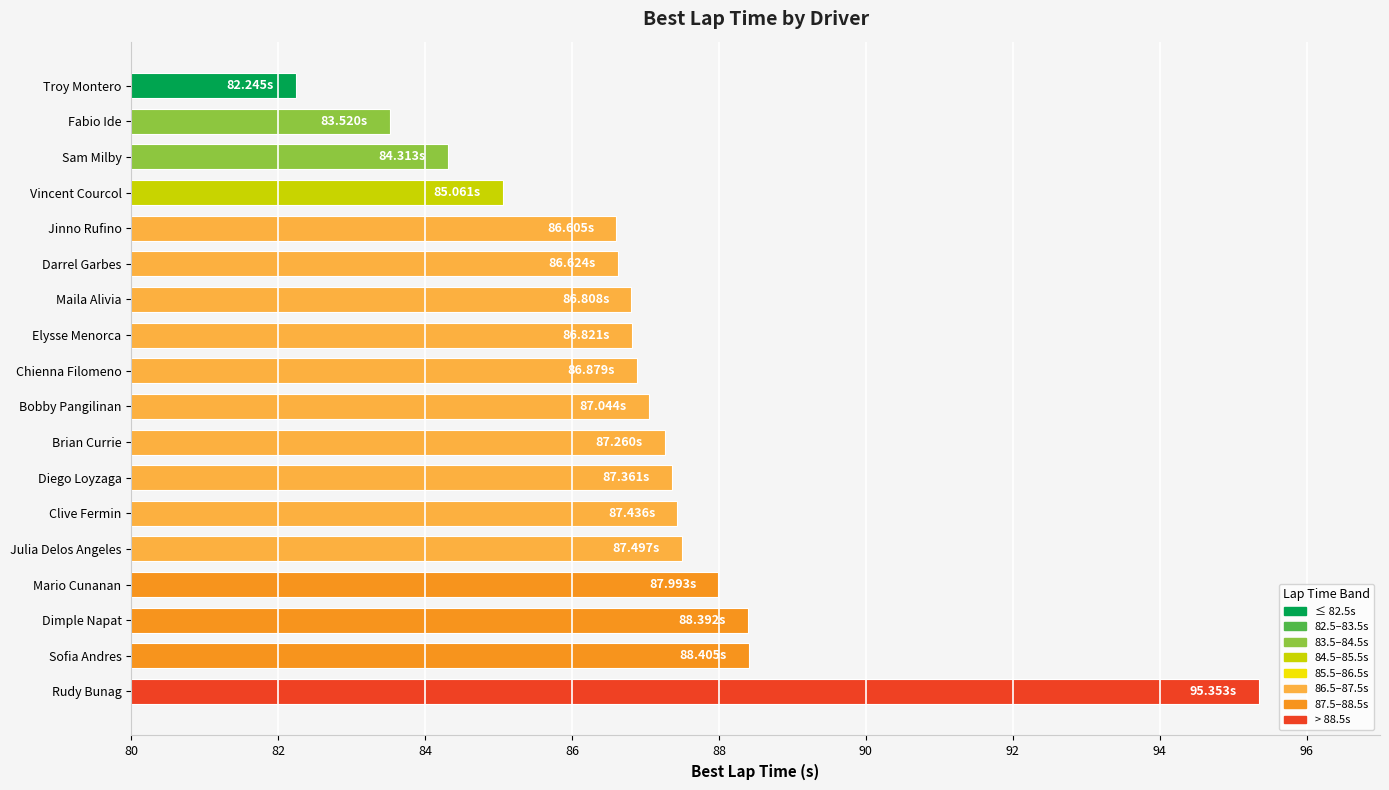

What is the label of the 4th bar from the bottom?

Mario Cunanan